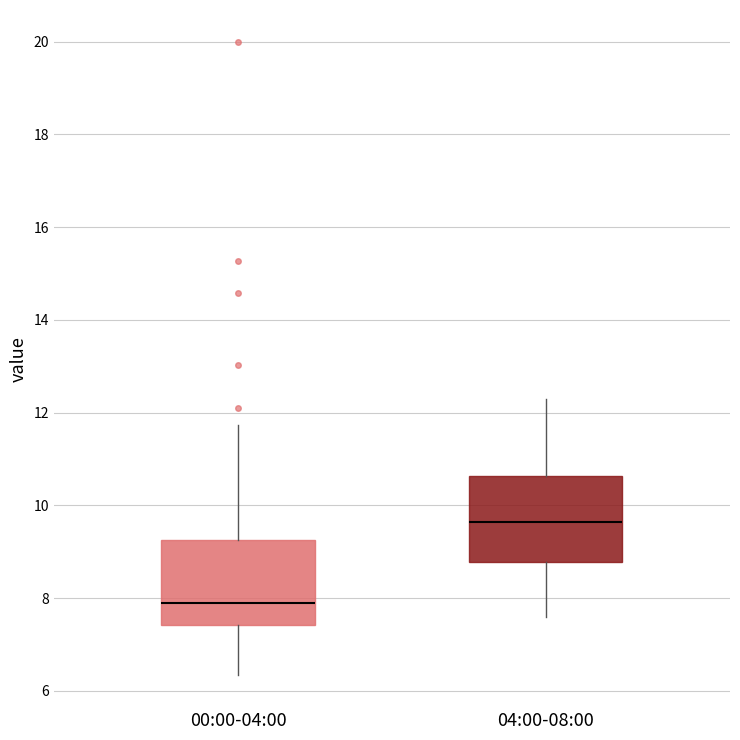

Where is the upper edge of the box for 04:00-08:00 on the y-axis? The values are not printed on the chart, so give them approximately, as read against the axis.

10.6